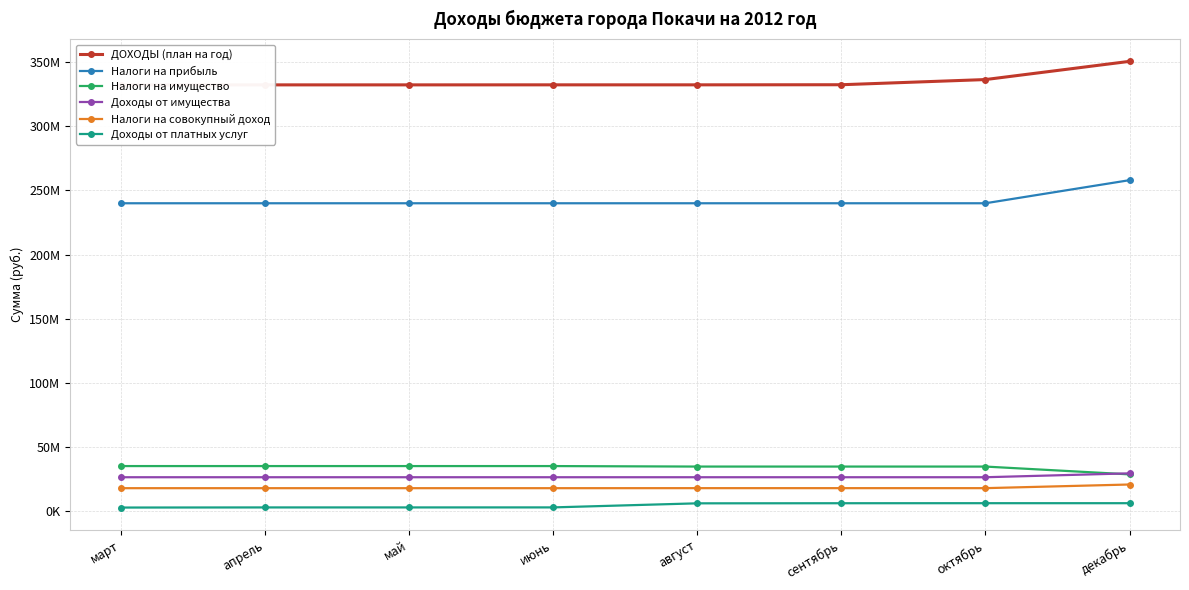

Reading right to left, extract all data points from this chart.

ДОХОДЫ (план на год): 350582838.1	336392269.9	332361317.4	332281818.0	332281818.0	332257906.0	332257906.0	332162609.0
Налоги на прибыль: 258000000.0	240000000.0	240000000.0	240000000.0	240000000.0	240000000.0	240000000.0	240000000.0
Налоги на имущество: 28731000.0	34818231.7	34818231.7	34818231.7	35201600.0	35201600.0	35201600.0	35201600.0
Доходы от имущества: 29536986.0	26500000.0	26500000.0	26500000.0	26500000.0	26500000.0	26500000.0	26500000.0
Налоги на совокупный доход: 20835042.5	17996042.5	17996042.5	17996042.5	17971000.0	17971000.0	17971000.0	17971000.0
Доходы от платных услуг: 6272734.4	6274809.9	6243857.4	6164358.0	2996518.0	2972606.0	2972606.0	2877309.0